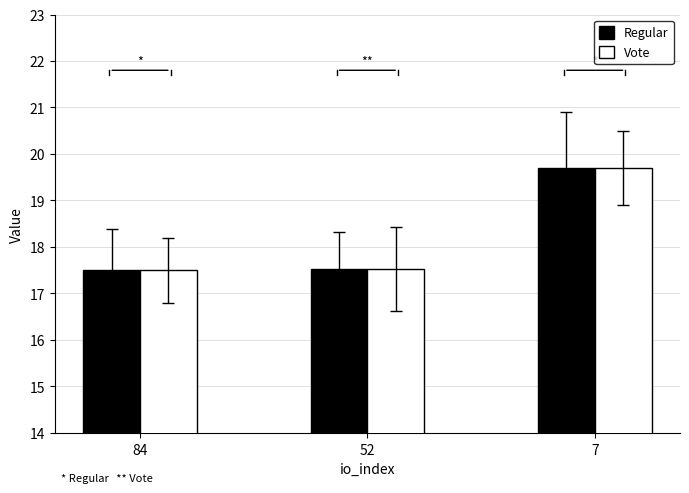

What is the difference between the maximum and minimum values in the Vote series?

2.2